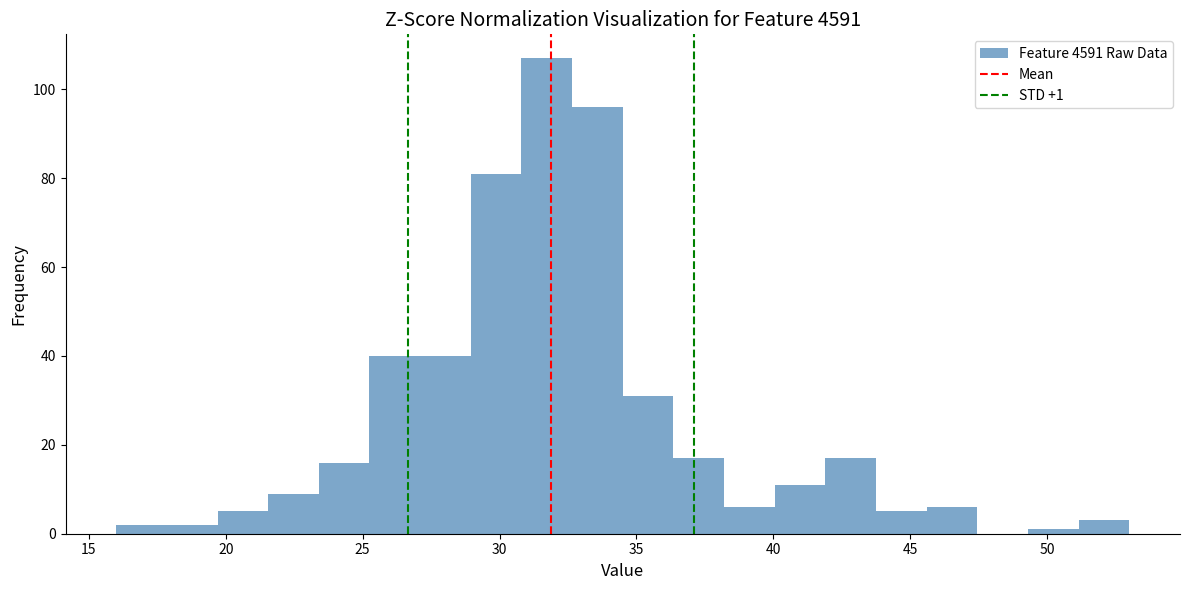

Around what value on the x-axis is the tallest bar? Give the approximate position of its centre, as read against the axis.

31.5